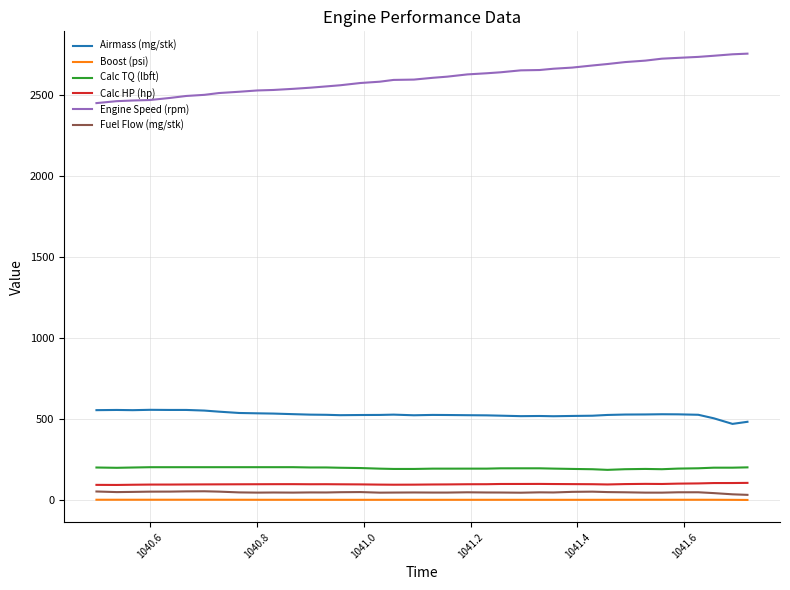

What are all the series names shown in the legend?

Airmass (mg/stk), Boost (psi), Calc TQ (lbft), Calc HP (hp), Engine Speed (rpm), Fuel Flow (mg/stk)